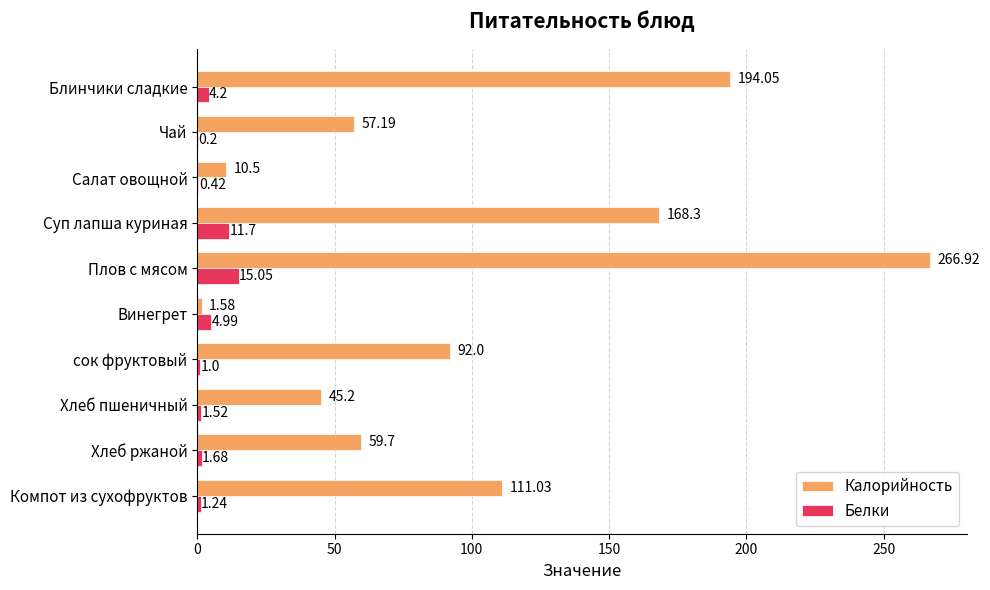

Between Салат овощной and сок фруктовый, which series saw the biggest shift?

Калорийность